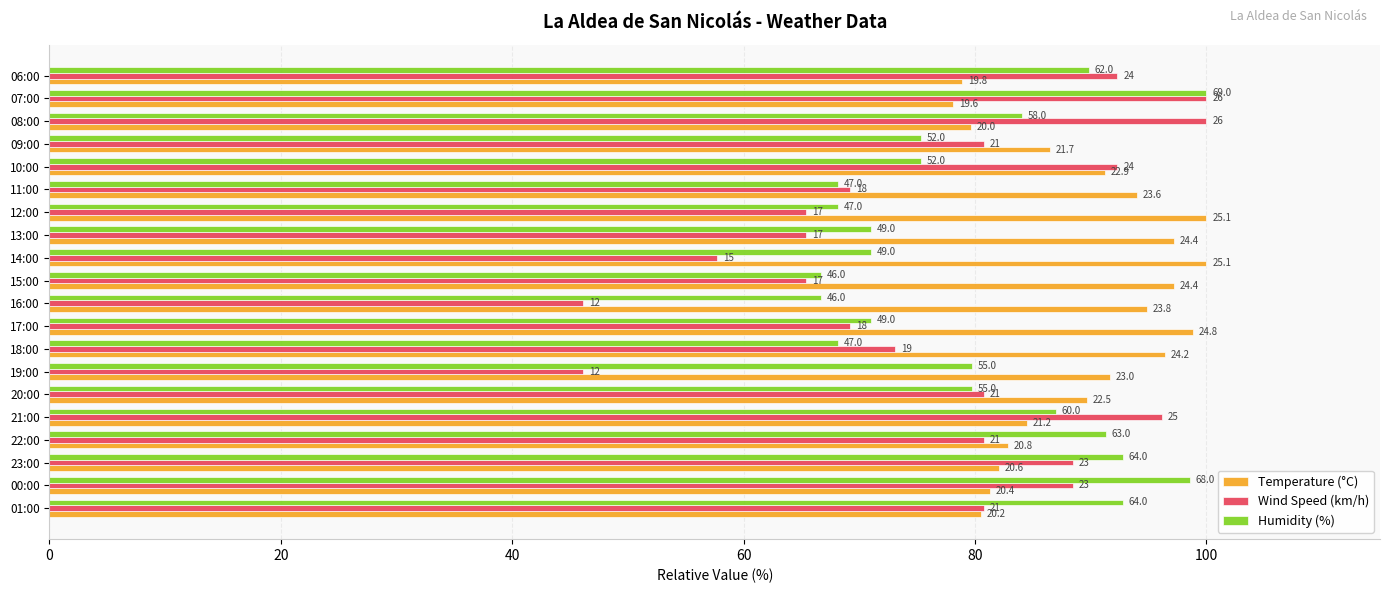

What is the average value of the Temperature (°C) series?

89.3